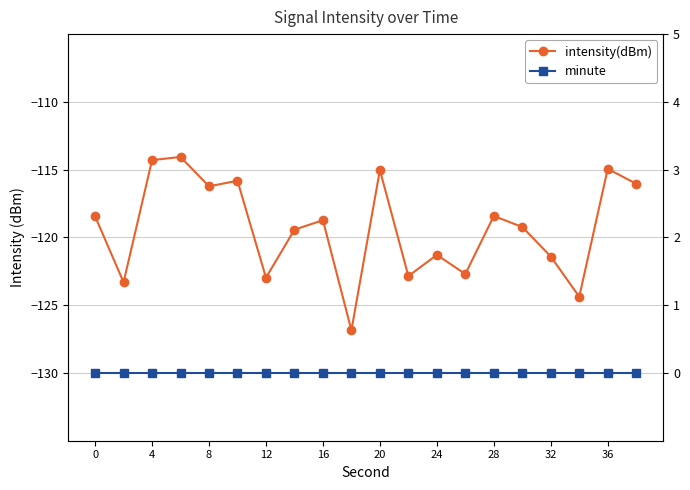

Is the value of minute at 20 greater than the value of intensity(dBm) at 32?

Yes